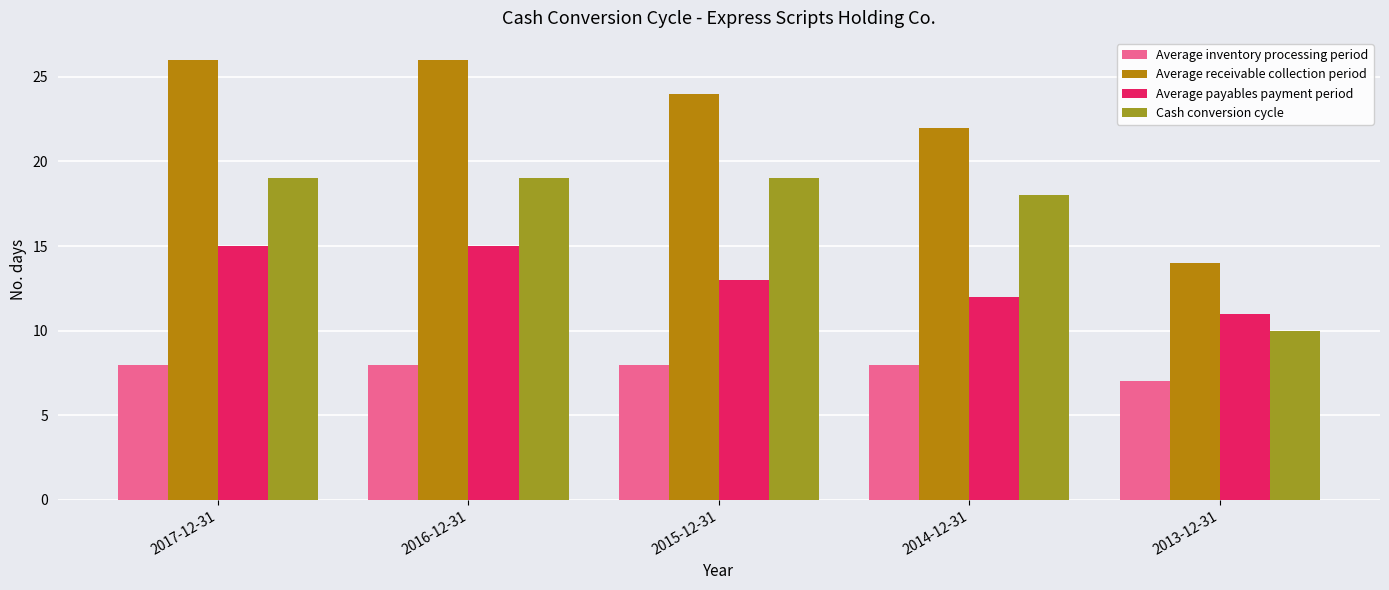

Reading left to right, transcribe all the data shown in this chart.

Average inventory processing period: 2017-12-31=8	2016-12-31=8	2015-12-31=8	2014-12-31=8	2013-12-31=7
Average receivable collection period: 2017-12-31=26	2016-12-31=26	2015-12-31=24	2014-12-31=22	2013-12-31=14
Average payables payment period: 2017-12-31=15	2016-12-31=15	2015-12-31=13	2014-12-31=12	2013-12-31=11
Cash conversion cycle: 2017-12-31=19	2016-12-31=19	2015-12-31=19	2014-12-31=18	2013-12-31=10